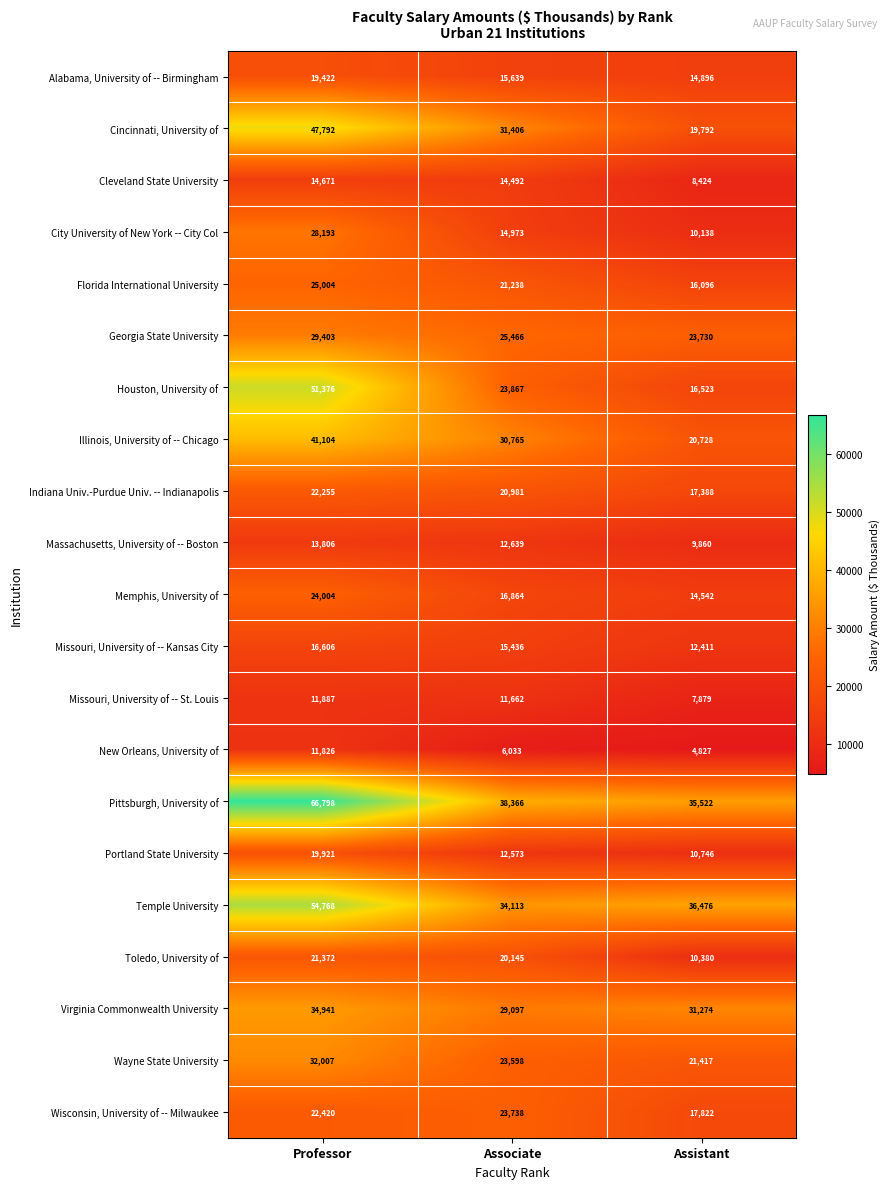

What is the total value across all series at Associate?

443091